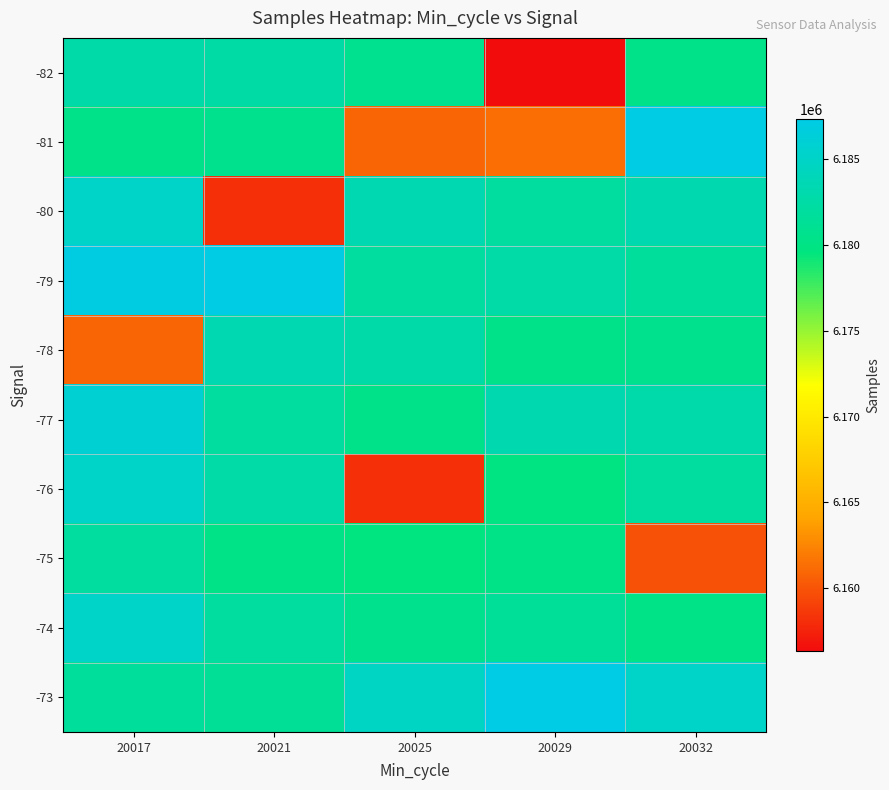

Between 20029 and 20017, which is larger?

20017